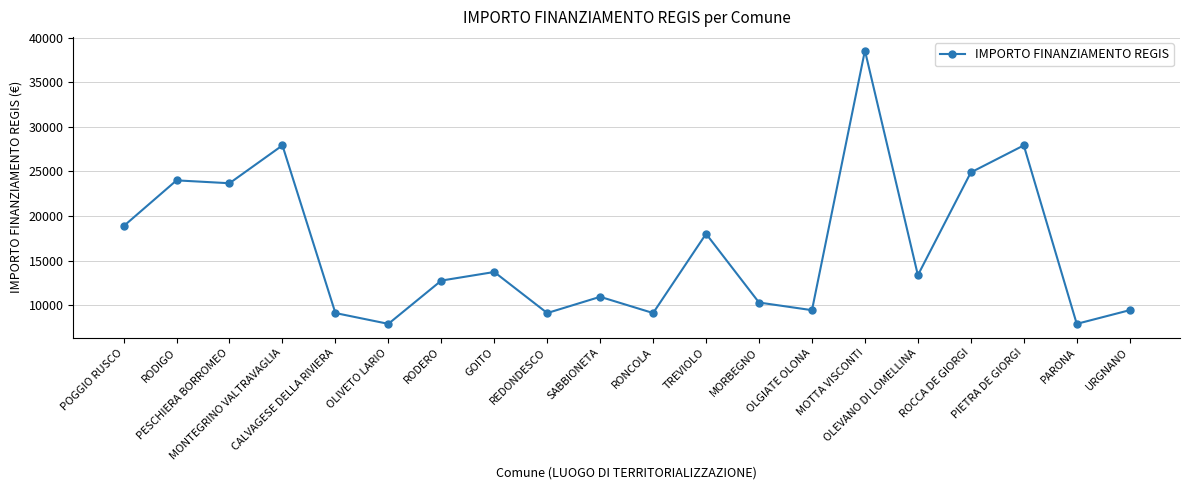

The value at POGGIO RUSCO is 26270. True or false?

False